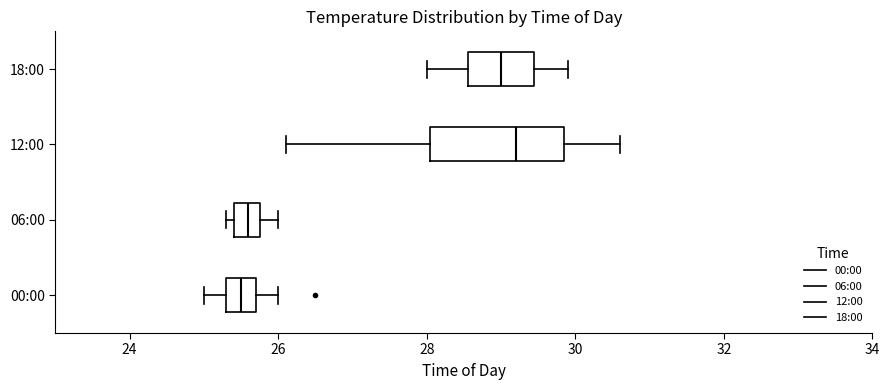

Reading bottom to top, transcribe this box plot: for each box, give where its median line is, the range the box spans, and where its two whiskers end, as read against the x-axis. The values are not printed on the chart, so give them approximately, as read against the axis.

00:00: median 25.6, box 25.4 to 25.8, whiskers 25.0 to 26.0
06:00: median 25.6, box 25.4 to 25.8, whiskers 25.4 (just left of the box's left edge) to 26.0
12:00: median 29.2, box 28.0 to 29.8, whiskers 26.2 to 30.6
18:00: median 29.0, box 28.6 to 29.4, whiskers 28.0 to 30.0